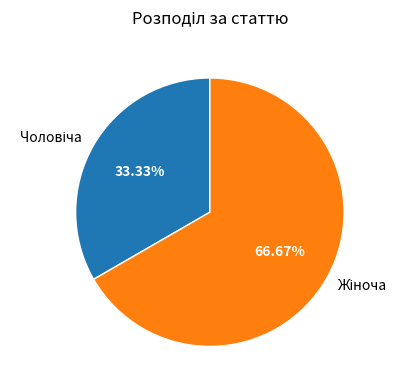

To the nearest percent, what is the difference between the largest and smallest slice percentages?

33%